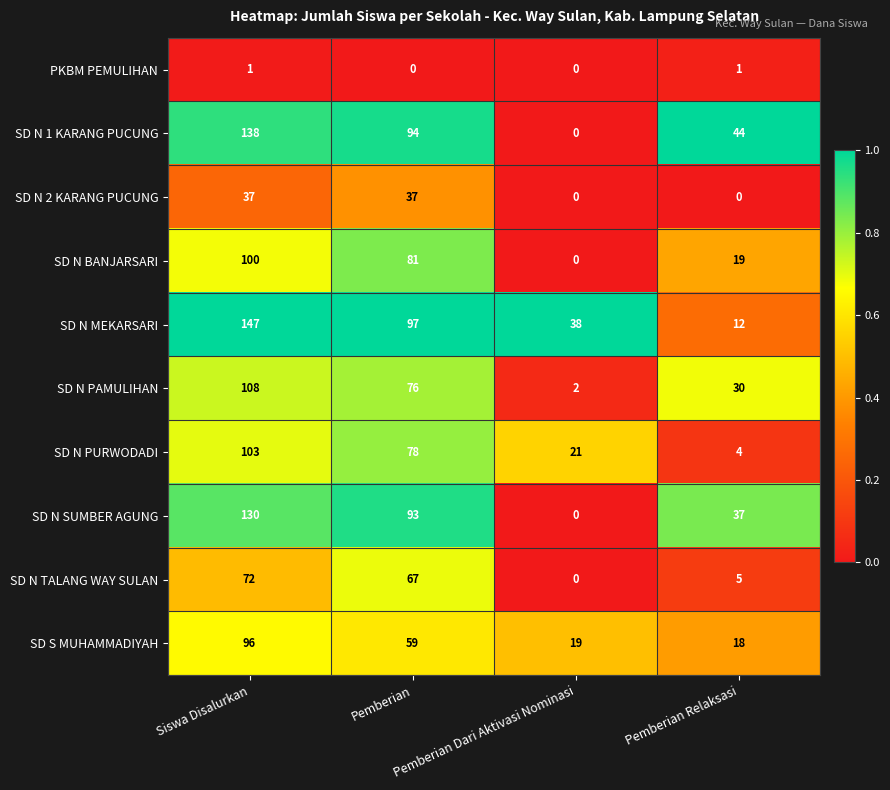

Count the SD N 1 KARANG PUCUNG values in the range 44 to 138.

3